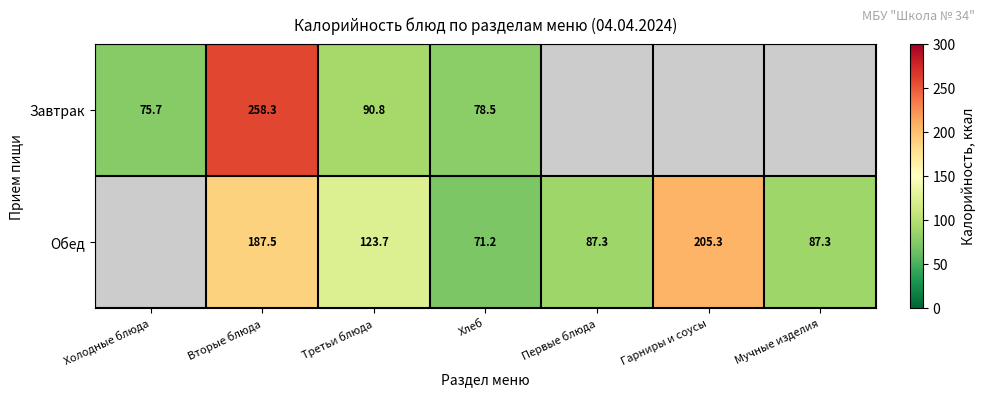

At how many categories does at least one series exceed 210?

1